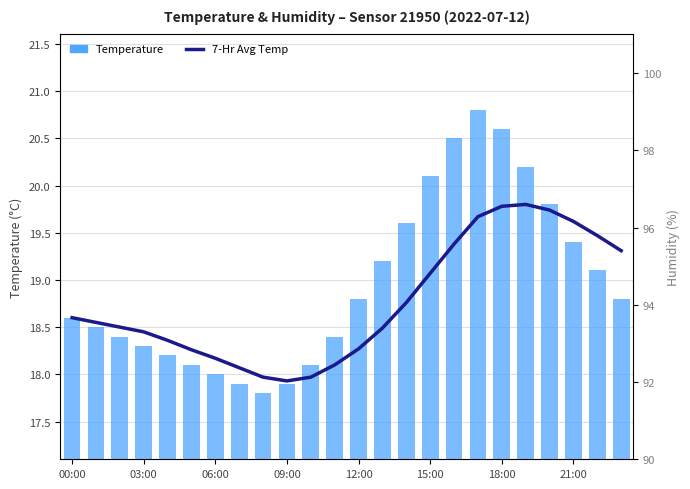

How many data points in 7-Hr Avg Temp are above 18?

21